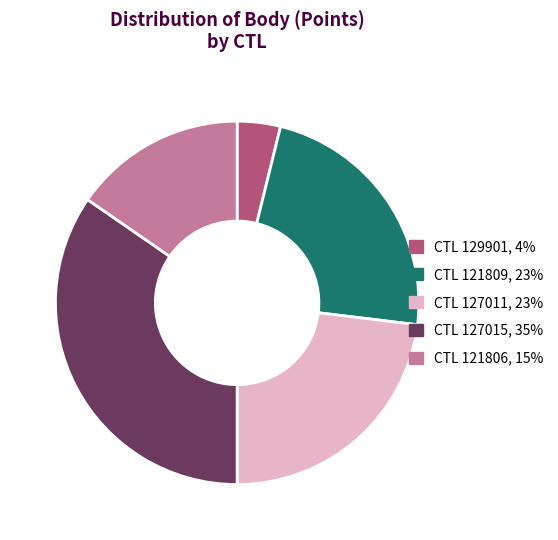

Does CTL 127011, 23% represent more than half of the total?

No